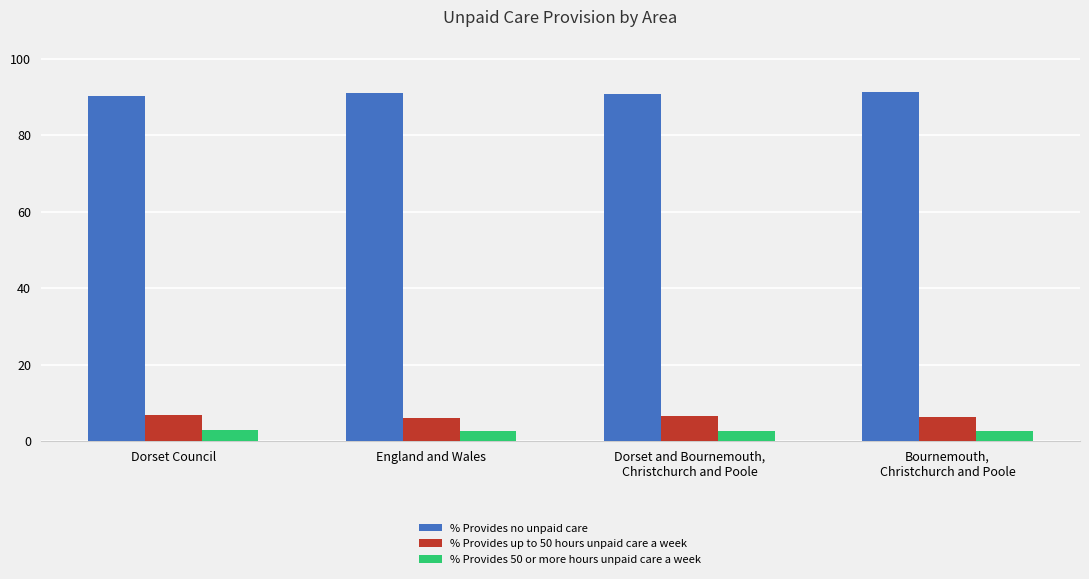

What is the difference between the second highest and minimum values in the % Provides 50 or more hours unpaid care a week series?

0.2